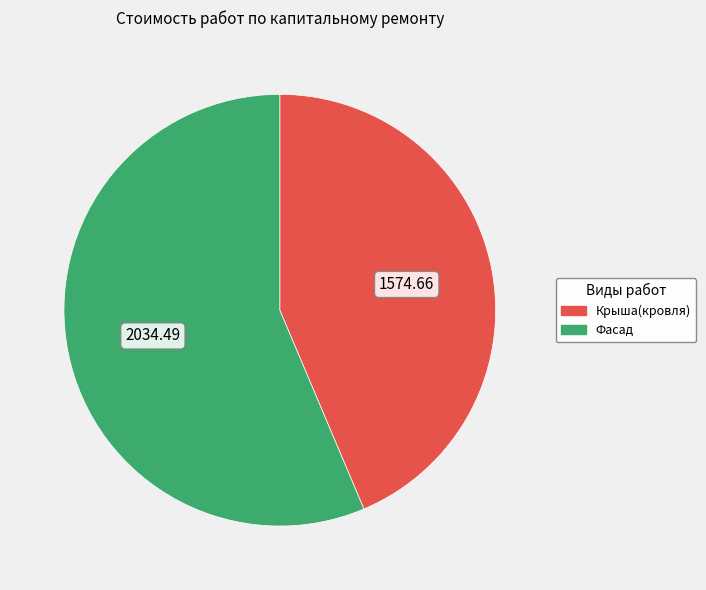

Is there any slice that represents more than half of the pie?

Yes